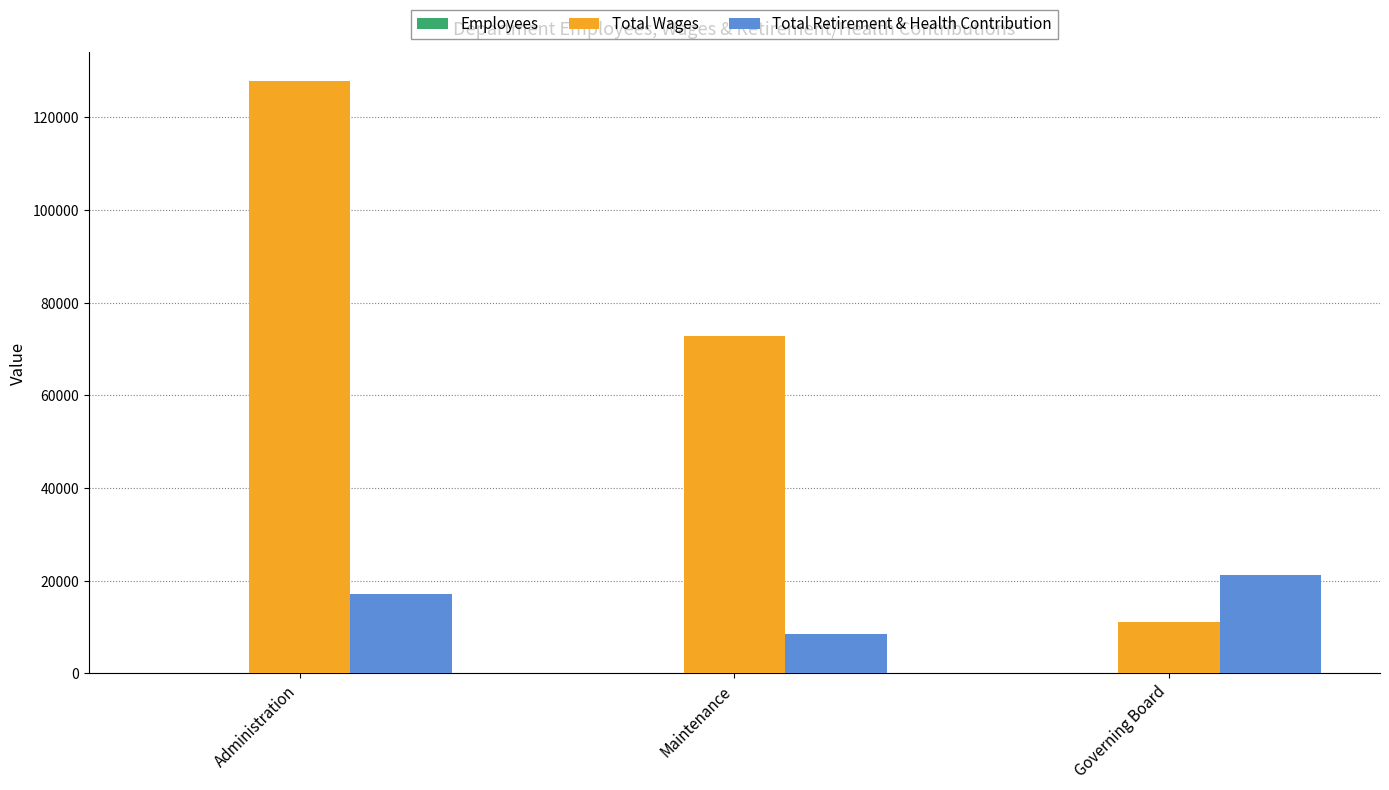

At which label is Total Wages closest to 69493?

Maintenance